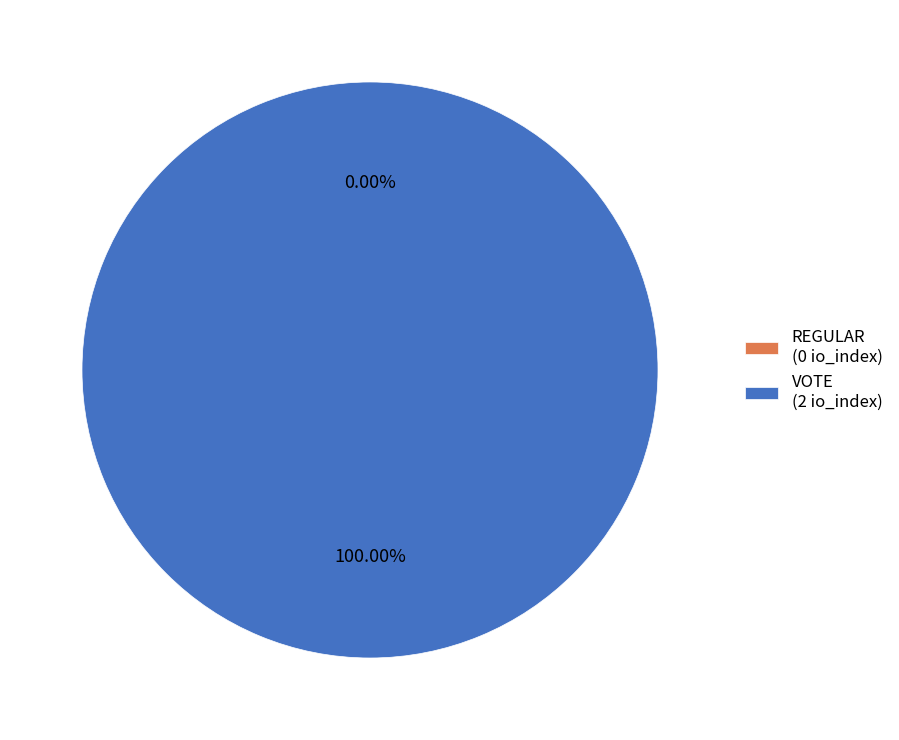

Count the number of slices in the pie.

2